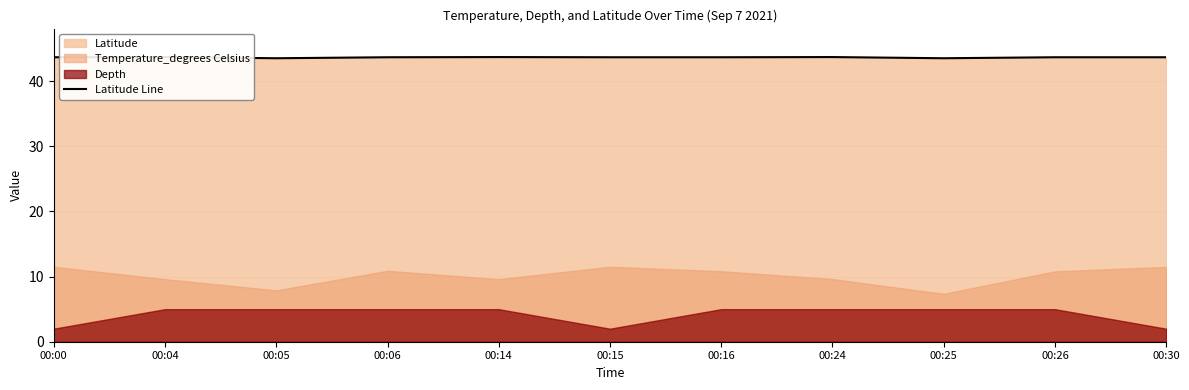

List the labels in order of value, smallest first.

00:05, 00:25, 00:00, 00:06, 00:15, 00:16, 00:26, 00:30, 00:04, 00:14, 00:24